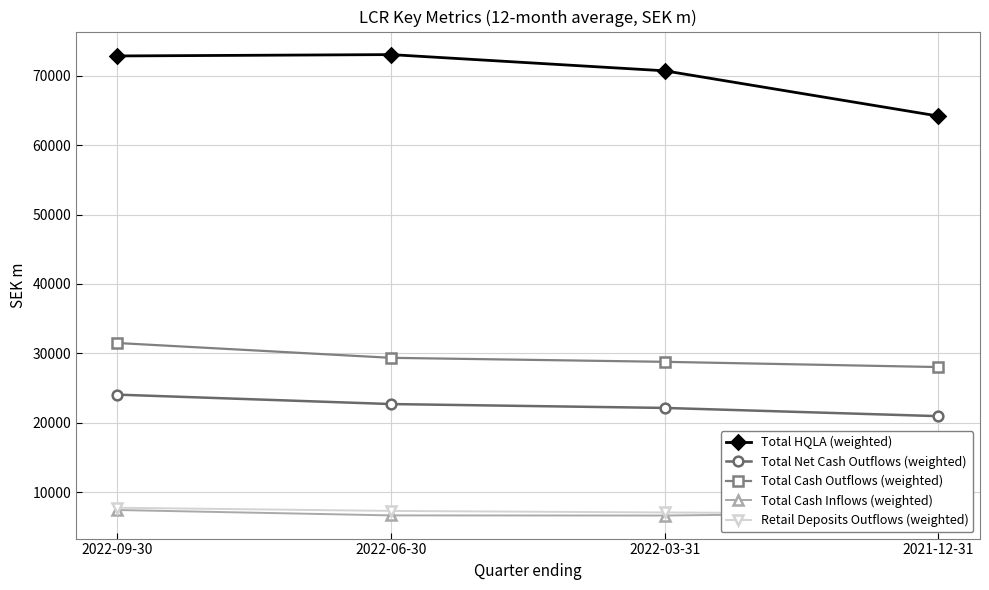

True or false: Total HQLA (weighted) and Total Net Cash Outflows (weighted) cross at least once.

False